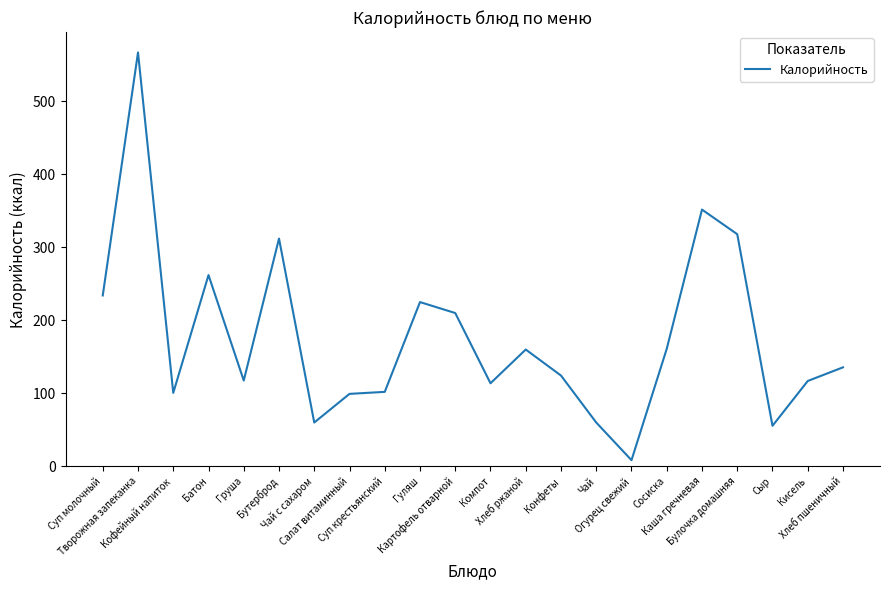

What is the difference between the maximum and minimum values?

558.6